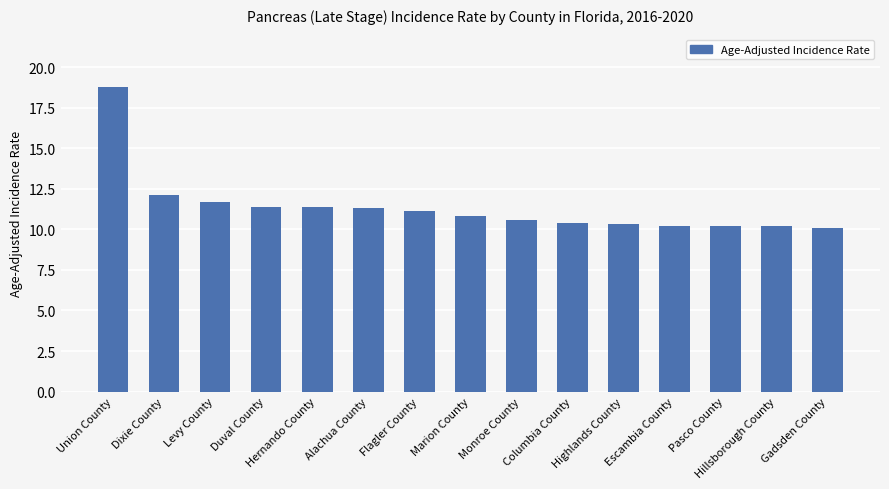

What is the minimum value shown in the chart?

10.1